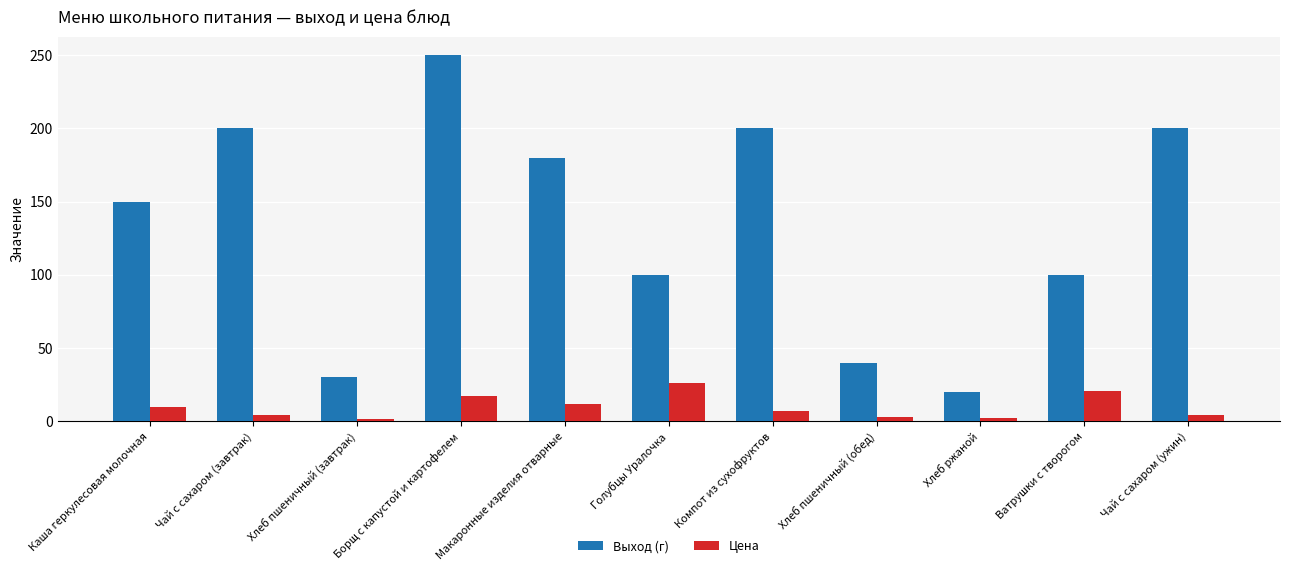

What is the difference between the maximum and minimum values in the Выход (г) series?

230.0